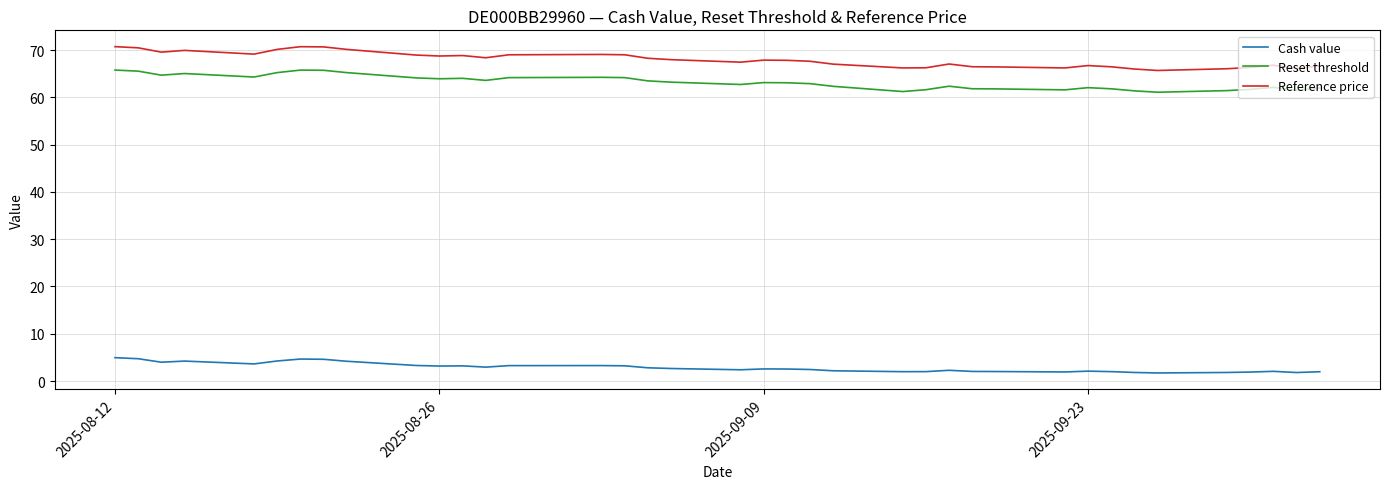

True or false: Reference price and Reset threshold cross at least once.

False